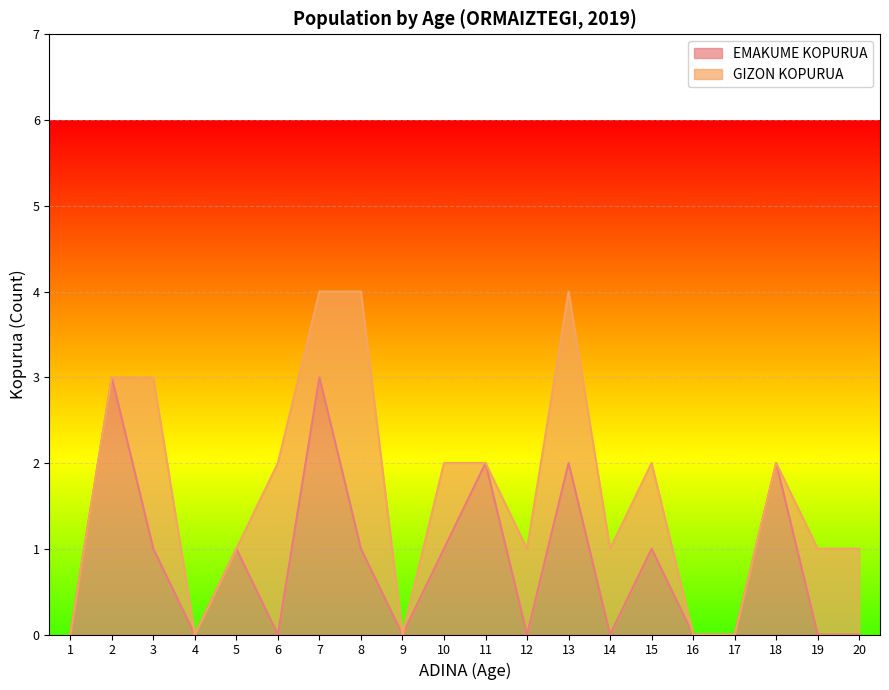

At which category does the chart reach its peak across all series?

2